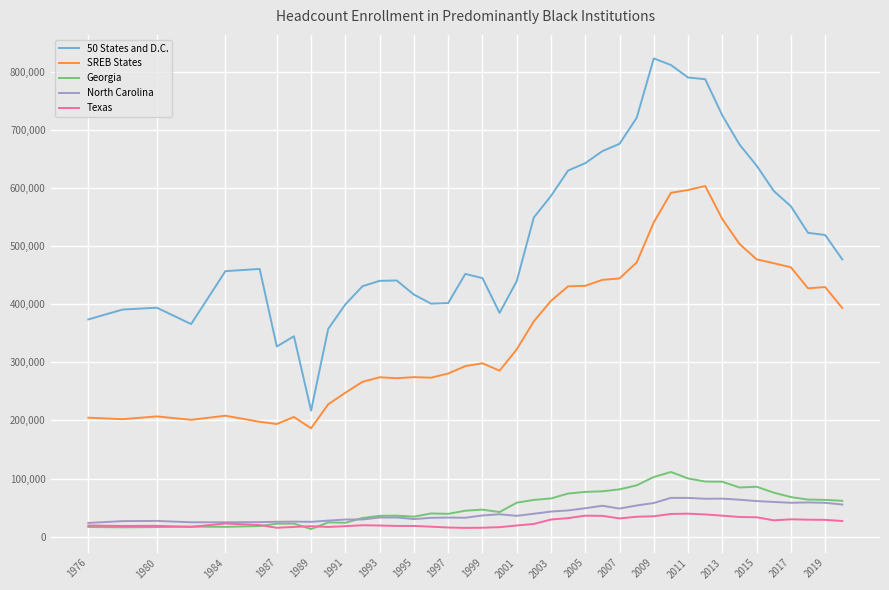

Which series has the largest range (max minus min)?

50 States and D.C.